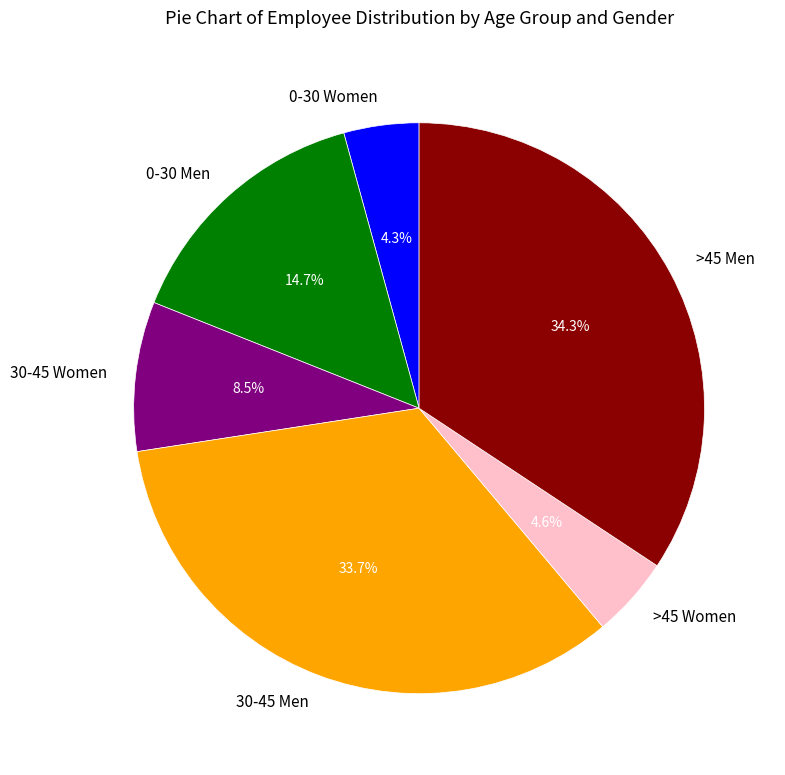

Approximately how many times larger is the value at 0-30 Men compared to 30-45 Women?

1.7